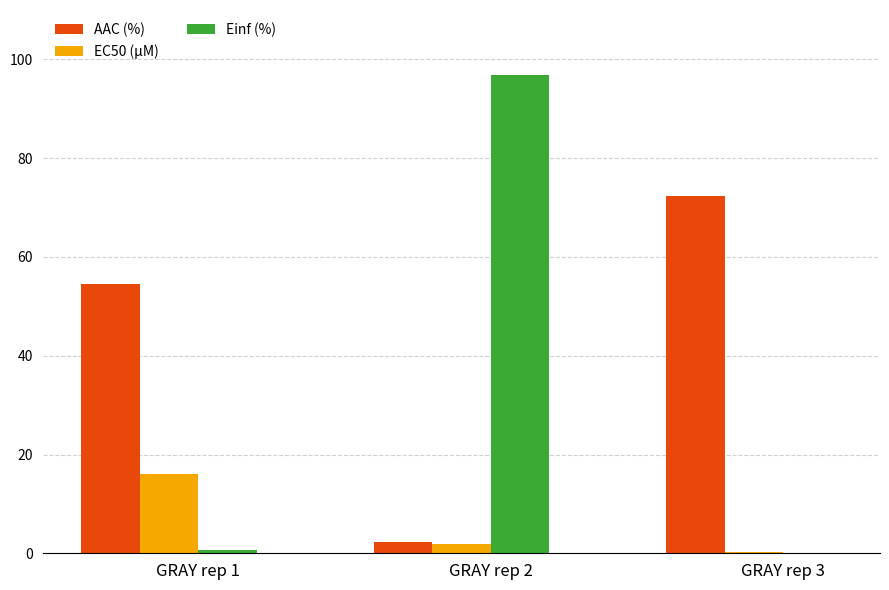

At which label does EC50 (µM) first exceed 1?

GRAY rep 1